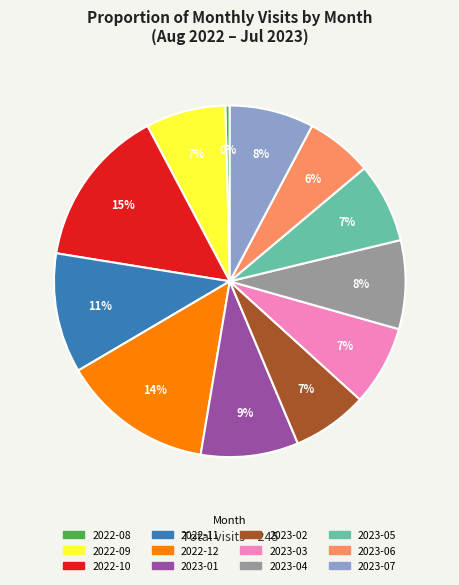

Do 2023-01 and 2022-11 together represent more than half of the pie?

No